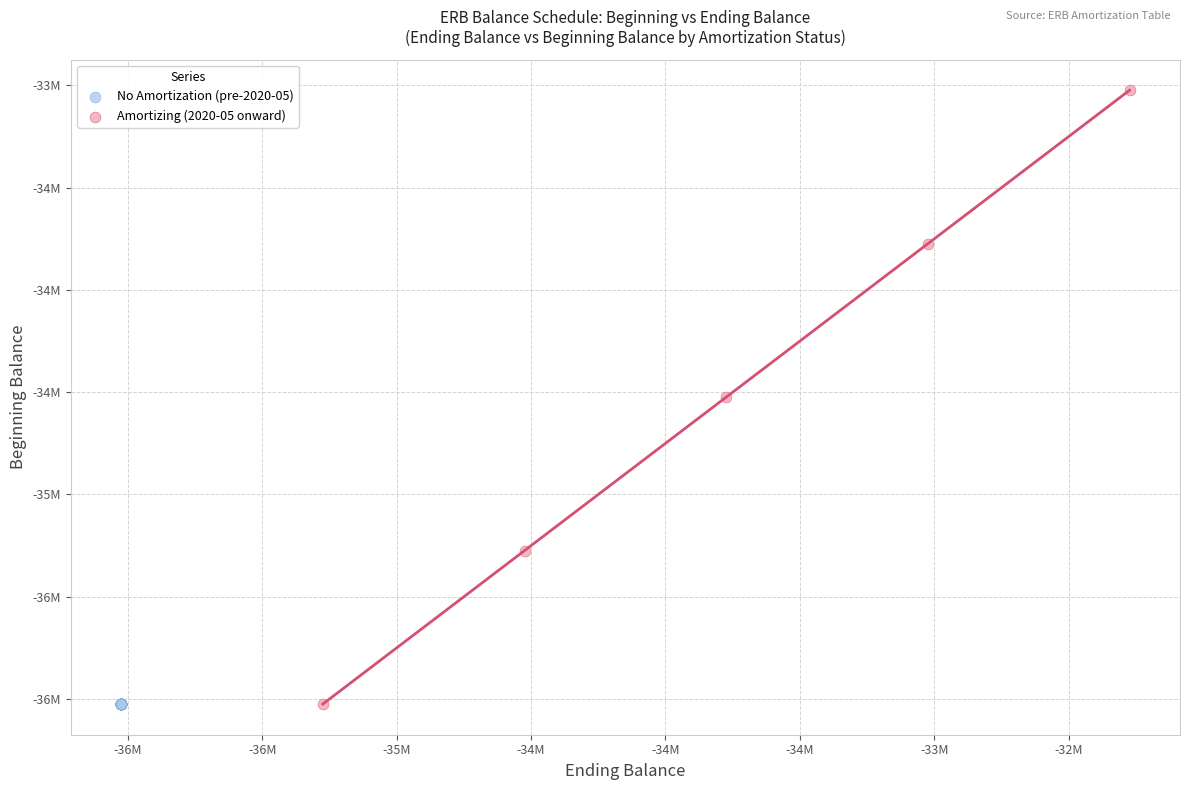

Which series contains the highest Y value?

Amortizing (2020-05 onward)